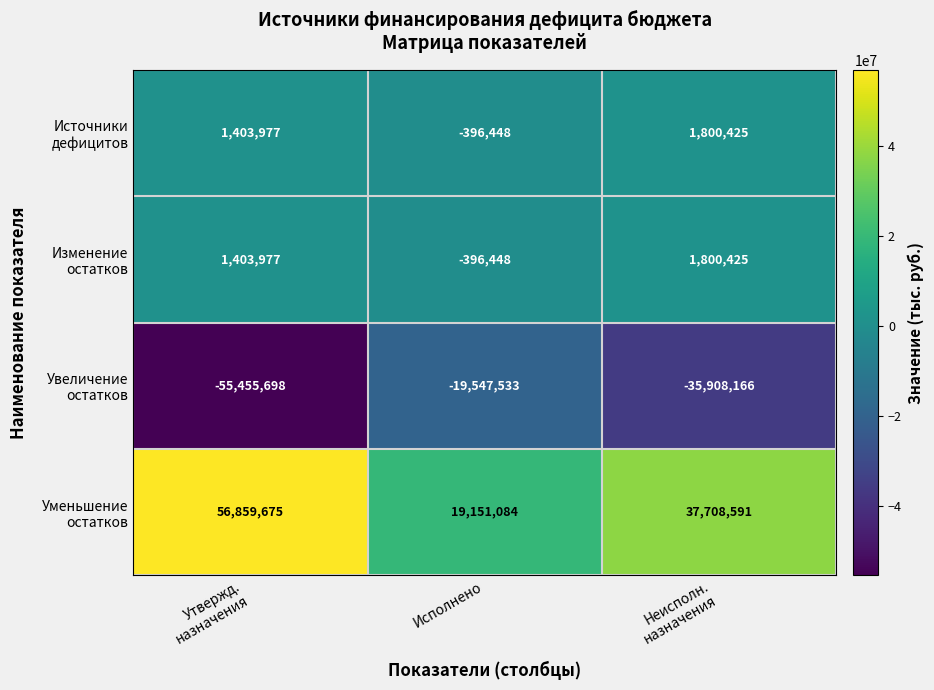

What is the spread (max minus min) of values at Исполнено?

38698617